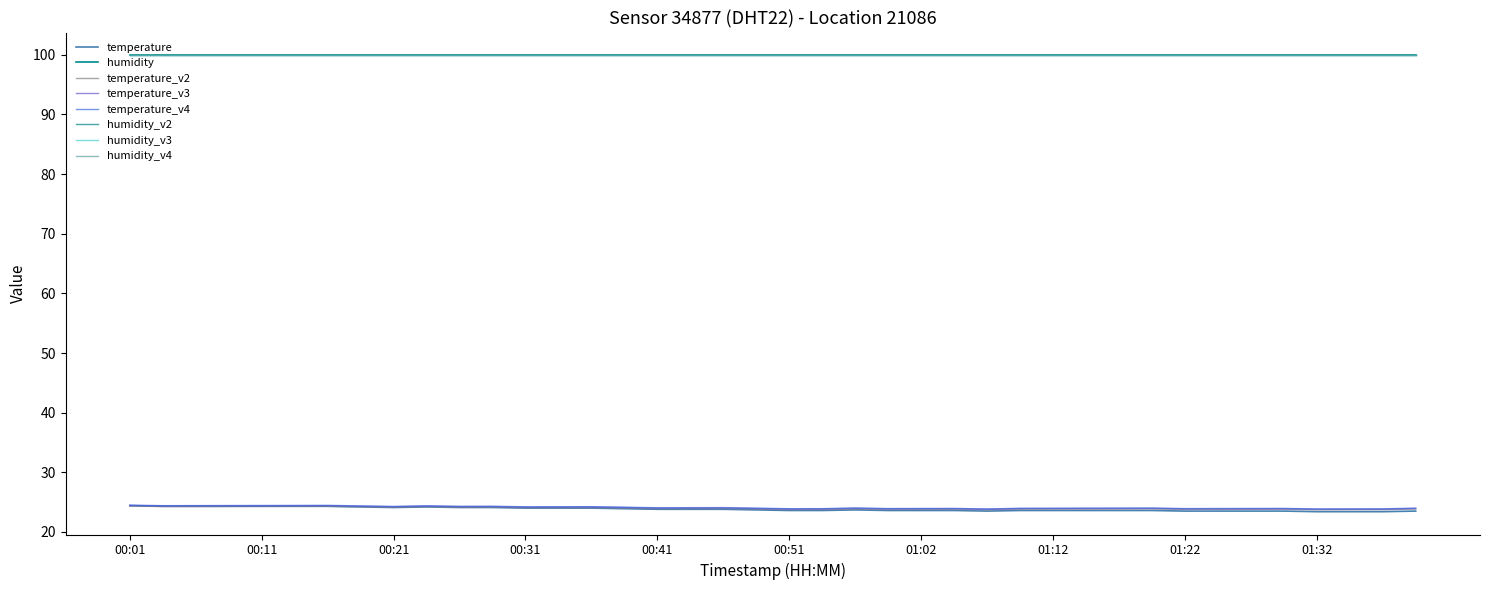

Is this an area chart (filled region under the line)?

No